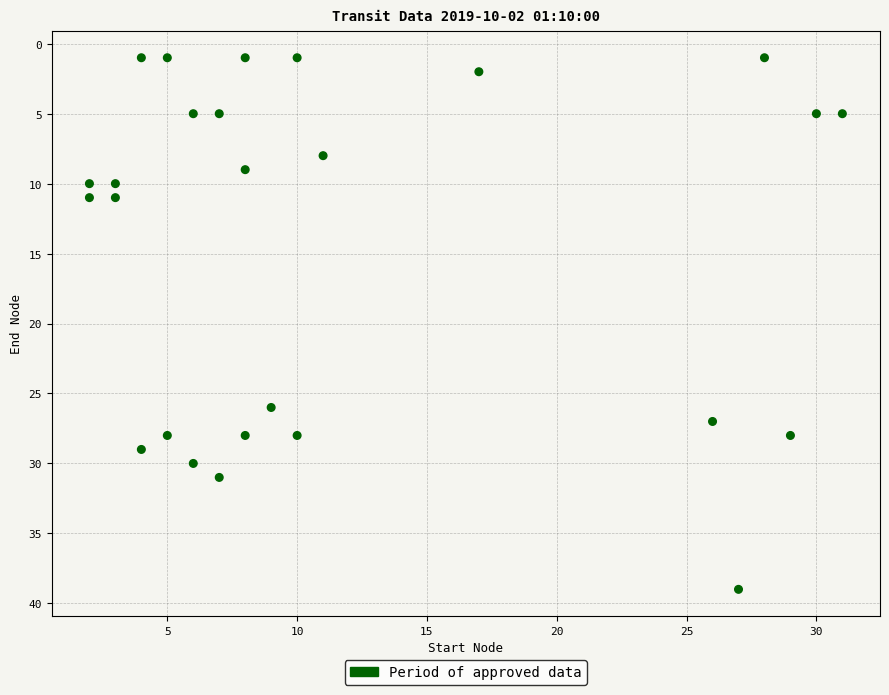

What is the range of X values (max minus min)?

29